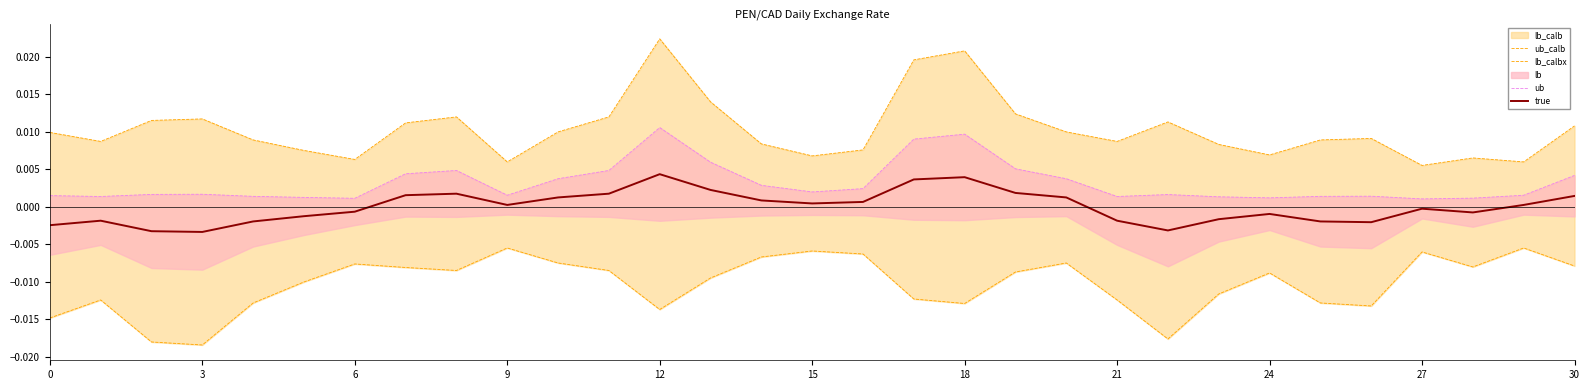

Is this an area chart (filled region under the line)?

No